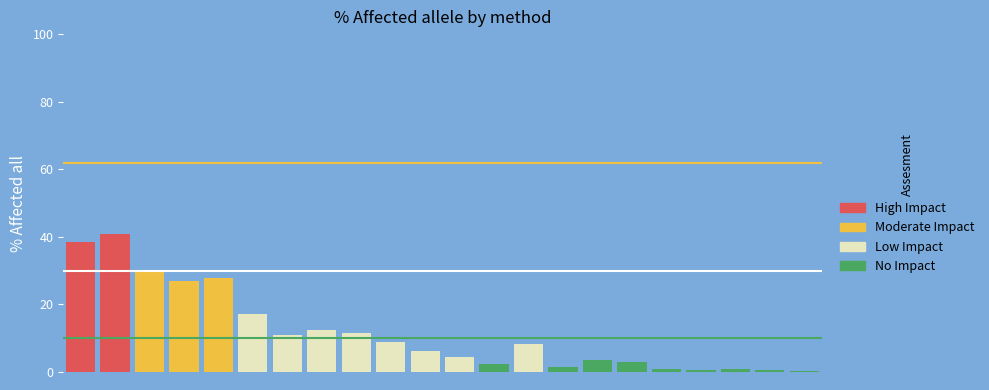

What is the average value?

11.7